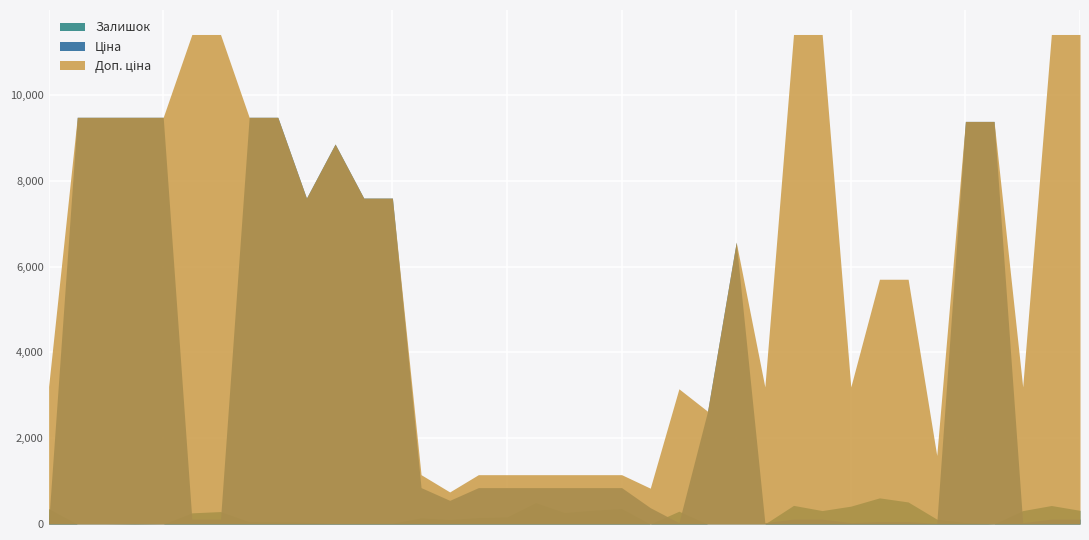

Rank the series at 247052181 from highest to lowest value.

Ціна, Доп. ціна, Залишок